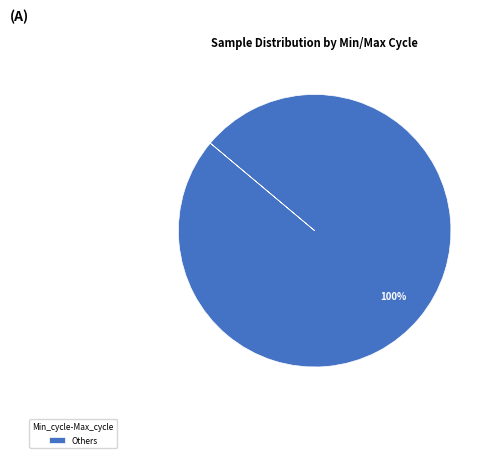

Rank the categories by value from highest to lowest.

Others